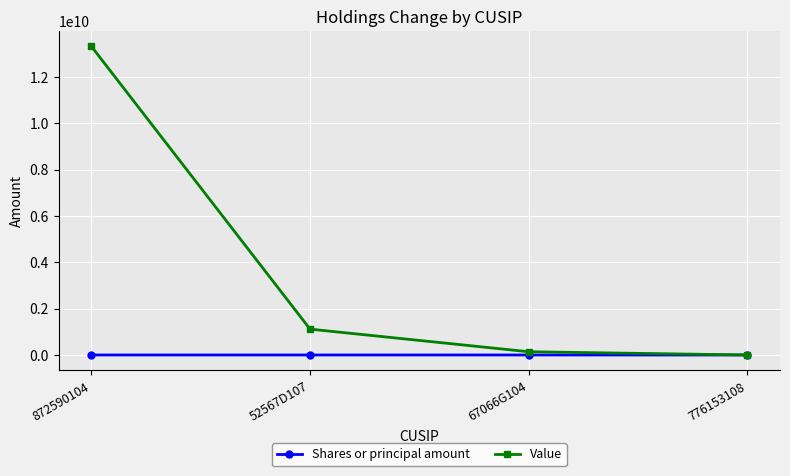

What is the sum of all Value values?

14573611000